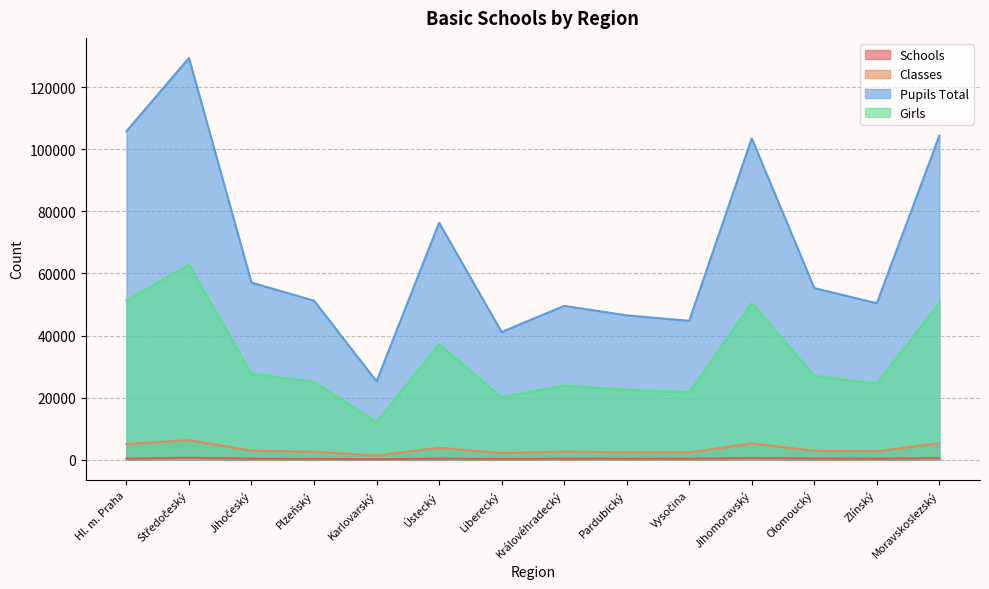

In Classes, how many points are lower than both neighbors (excluding endpoints)?

4